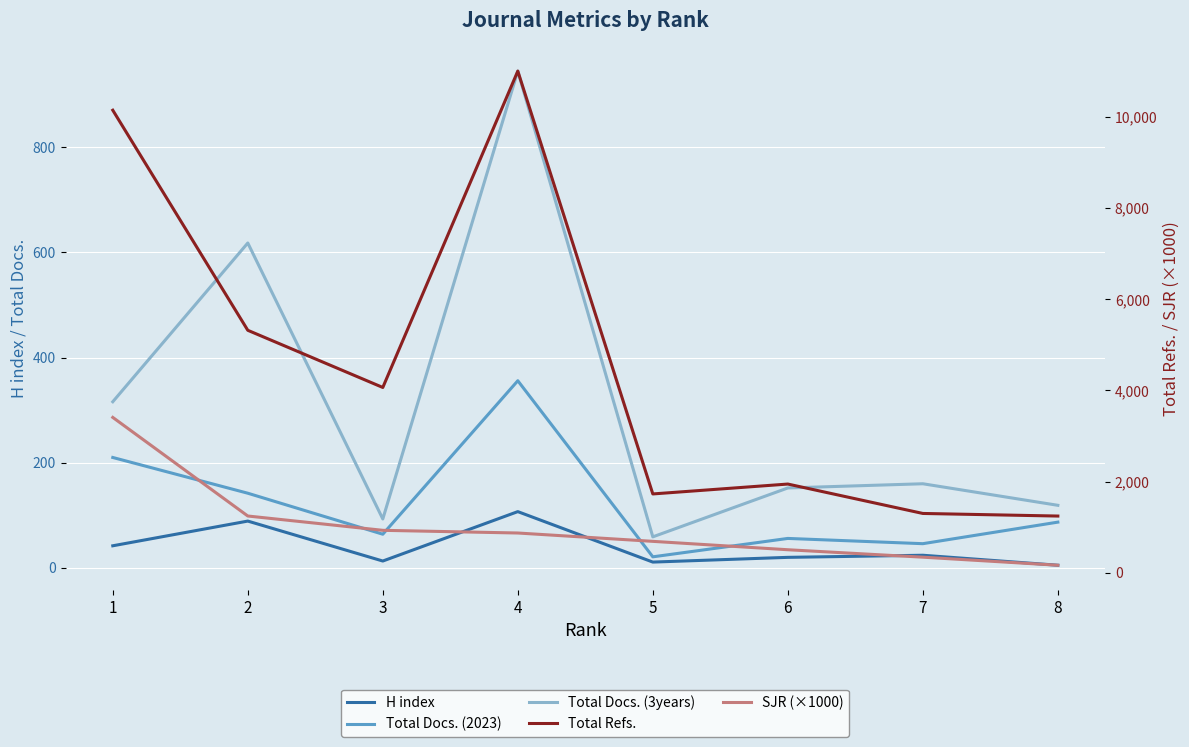

Which series has the largest total across all categories?

Total Refs.